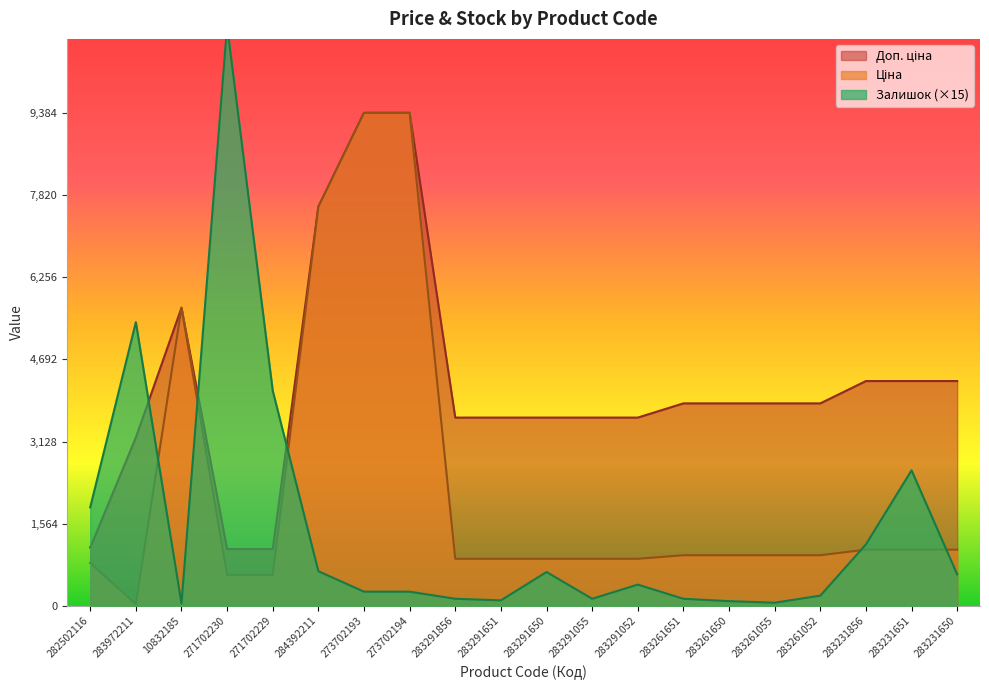

The value of Ціна at 271702230 is 589.9. True or false?

True